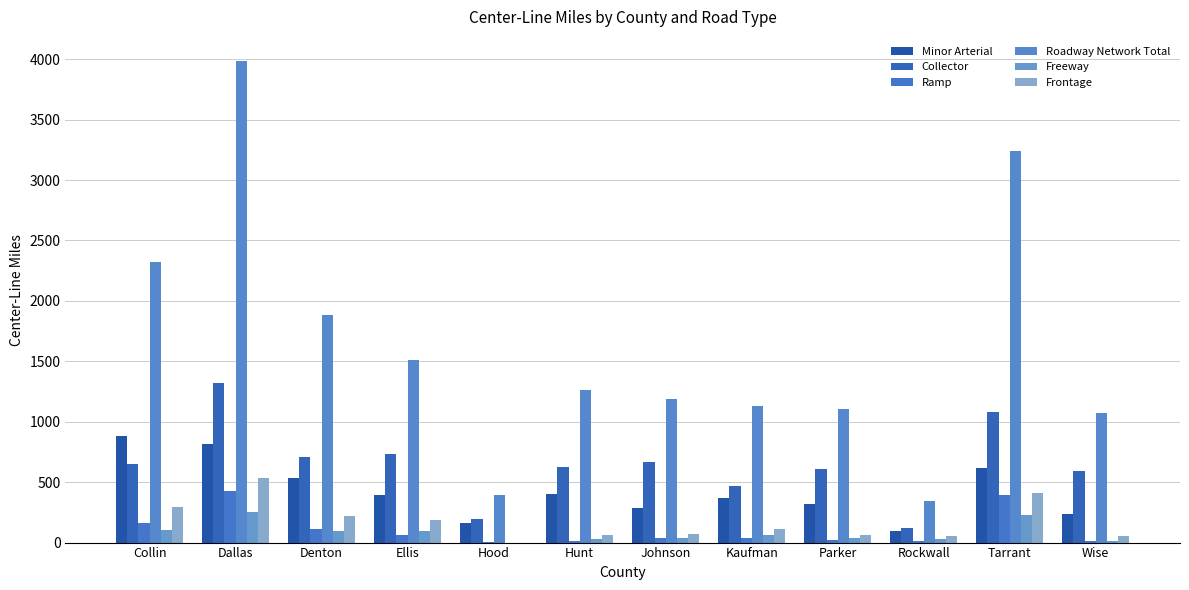

What is the label of the 4th bar from the right?

Parker